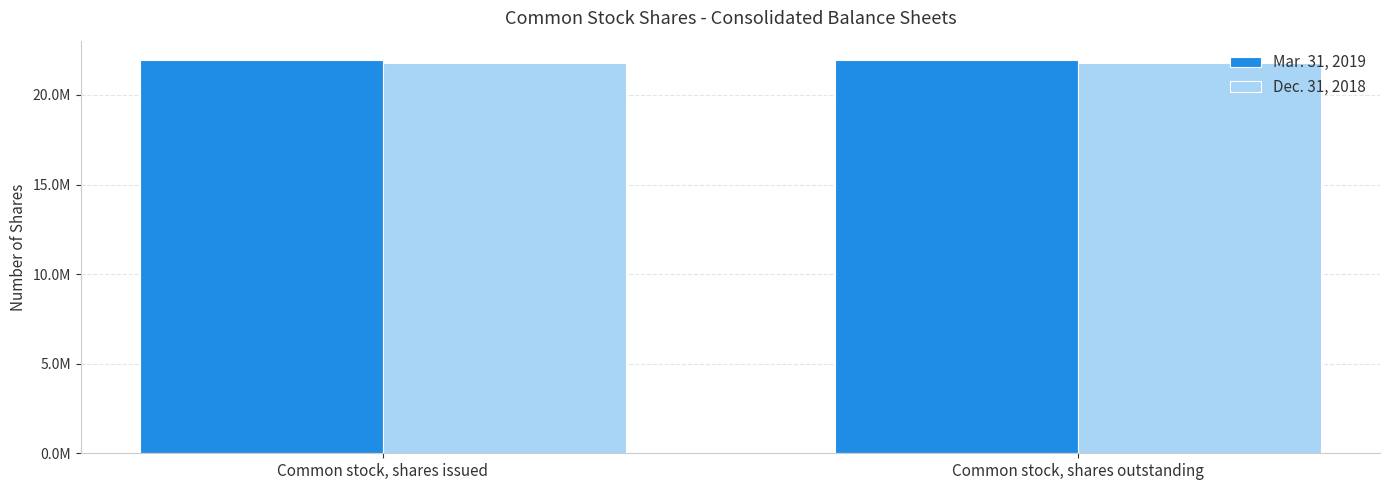

Are the bars horizontal?

No